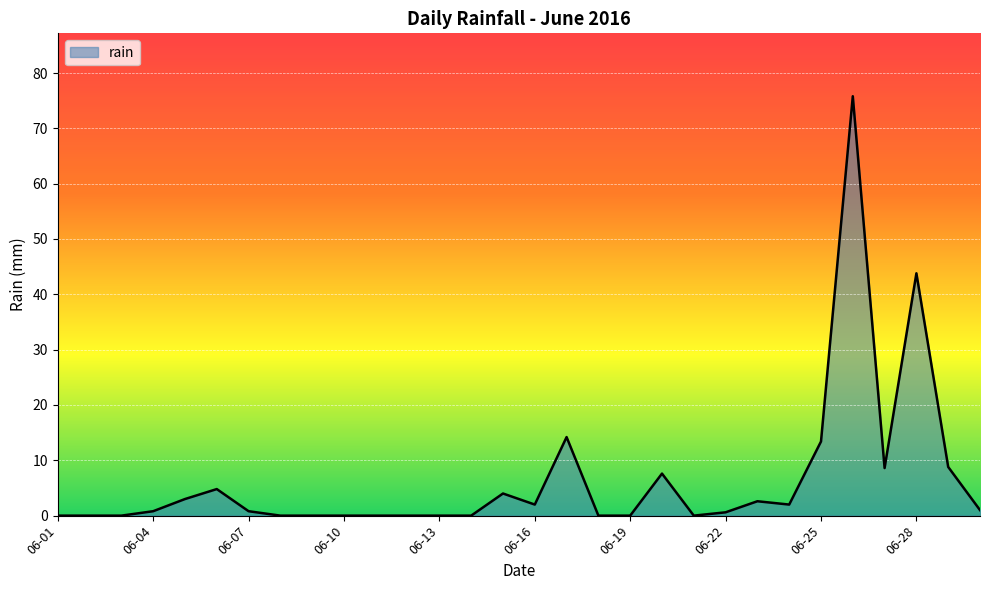

What is the greatest value displayed?

75.8